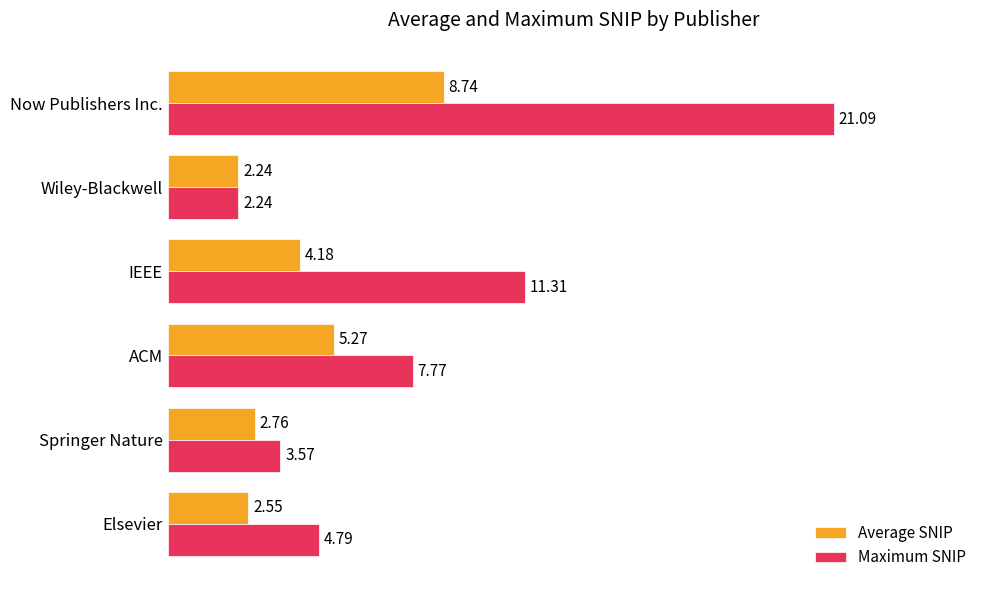

Where is Average SNIP nearest to the value 5?

ACM